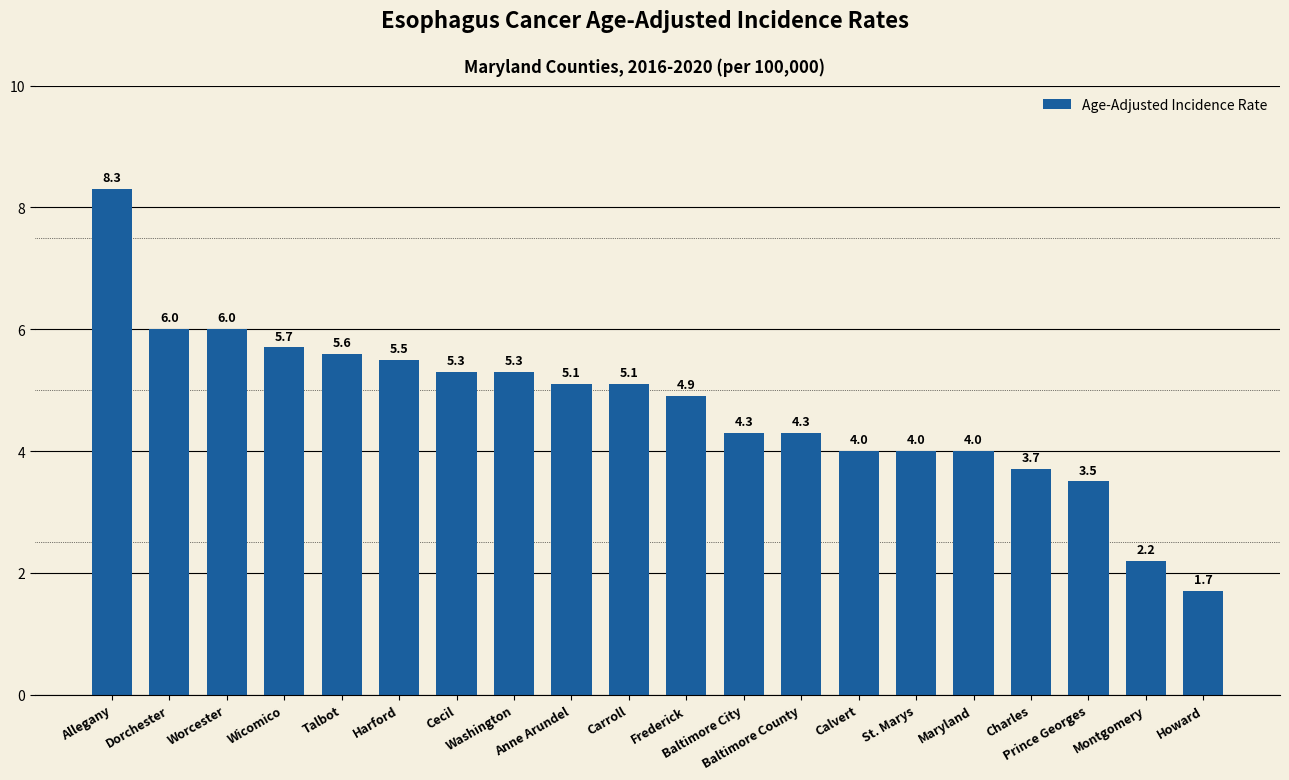

How many values exceed 5?

10